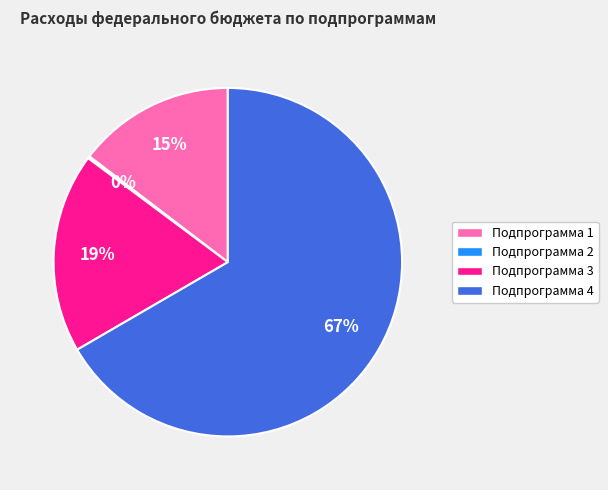

True or false: Подпрограмма 4 accounts for 75% of the total.

False